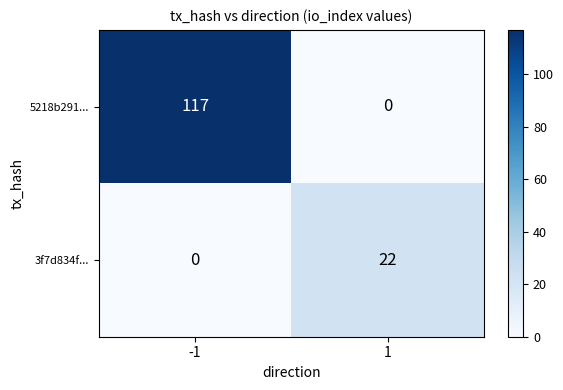

The 5218b291... series shows 0 at 1. True or false?

True